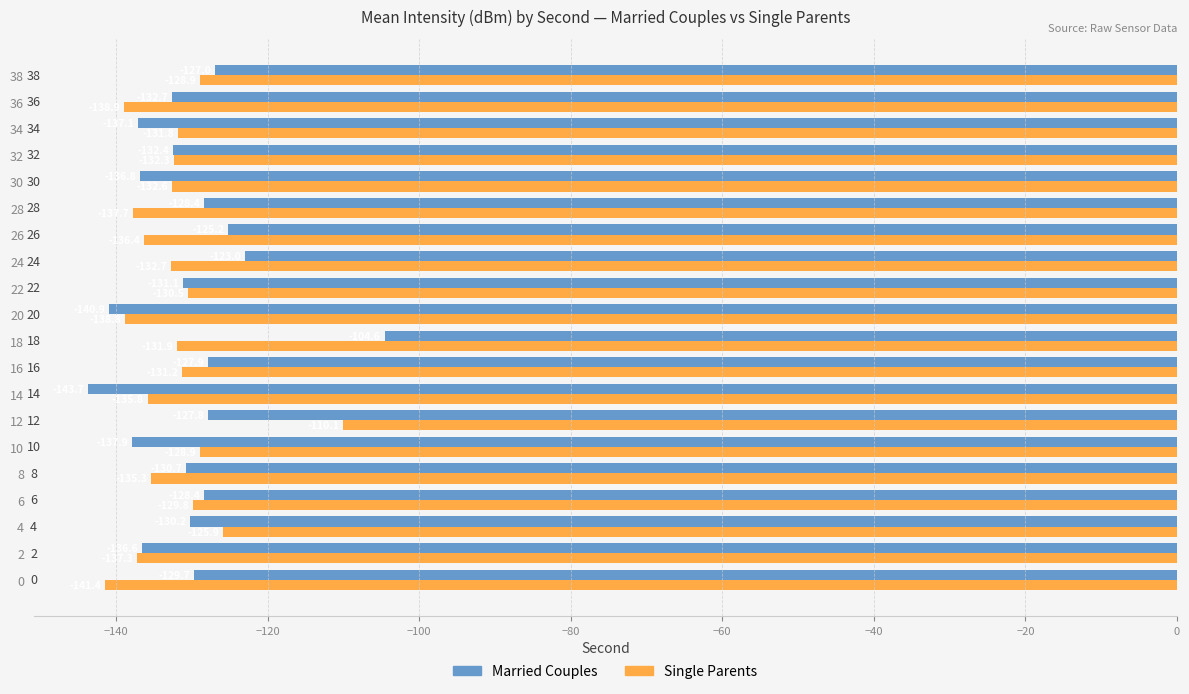

Which category has the lowest value across all series?

14